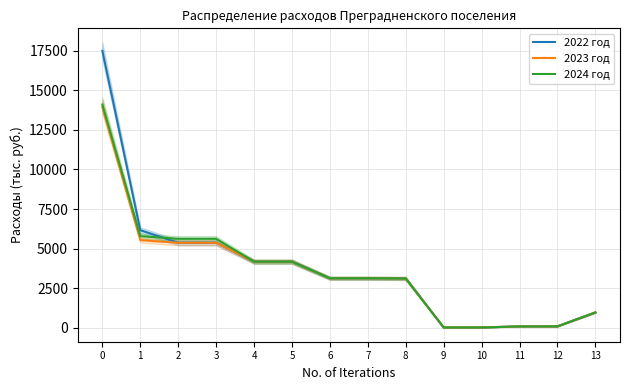

What is the approximate value of 2024 год at 11?

83.3